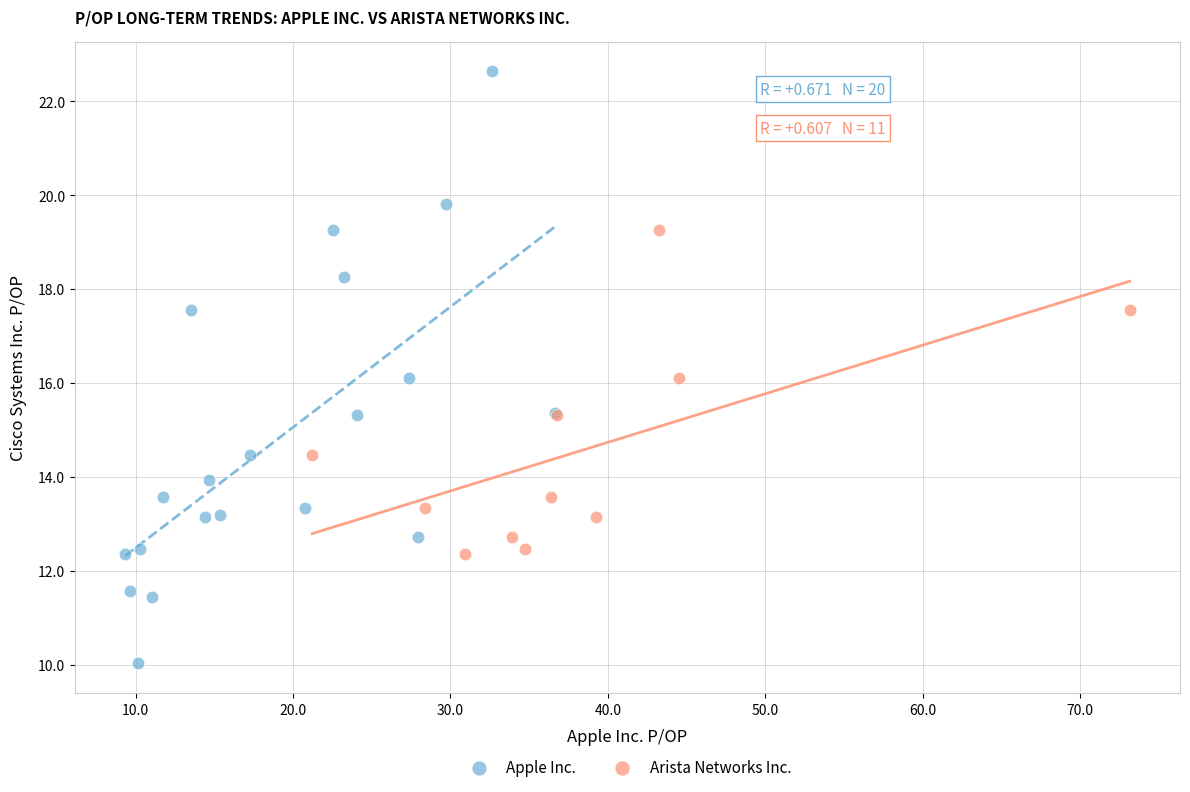

Which series reaches the maximum Y coordinate?

Apple Inc.